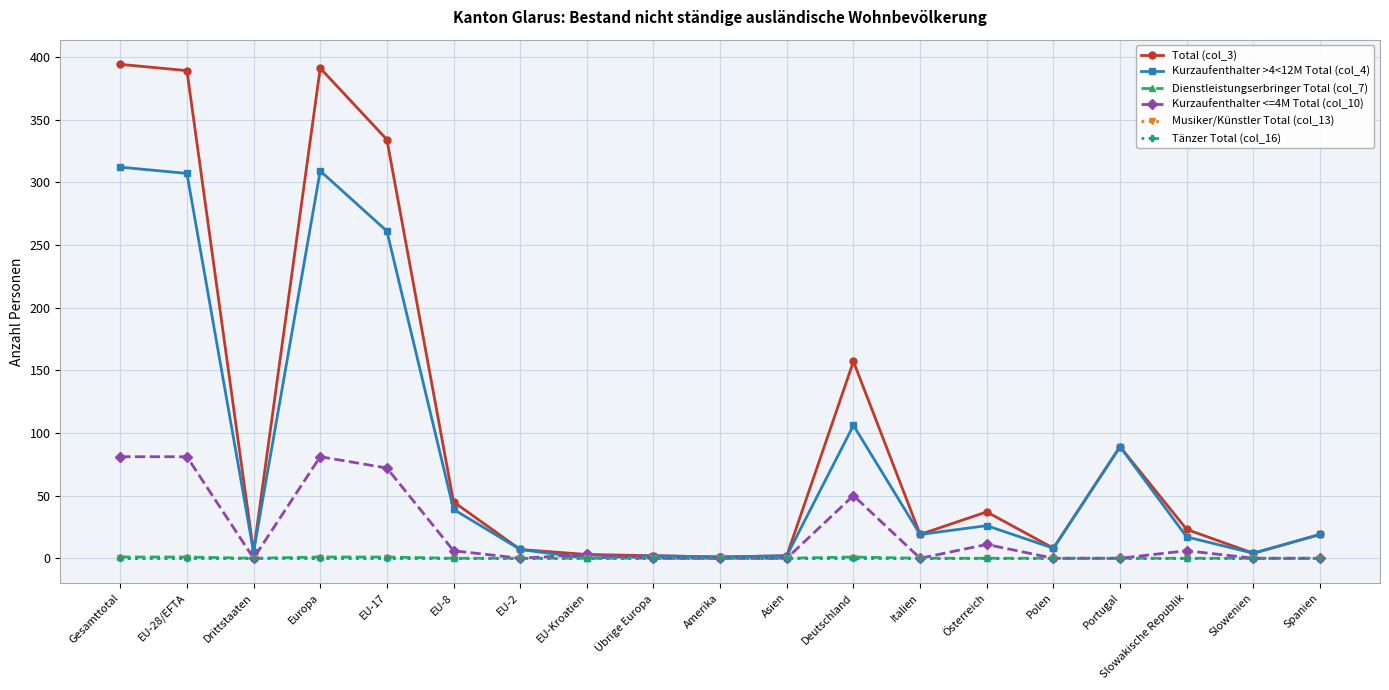

At Gesamttotal, list the series in order from smallest to largest.

Musiker/Künstler Total (col_13), Tänzer Total (col_16), Dienstleistungserbringer Total (col_7), Kurzaufenthalter <=4M Total (col_10), Kurzaufenthalter >4<12M Total (col_4), Total (col_3)